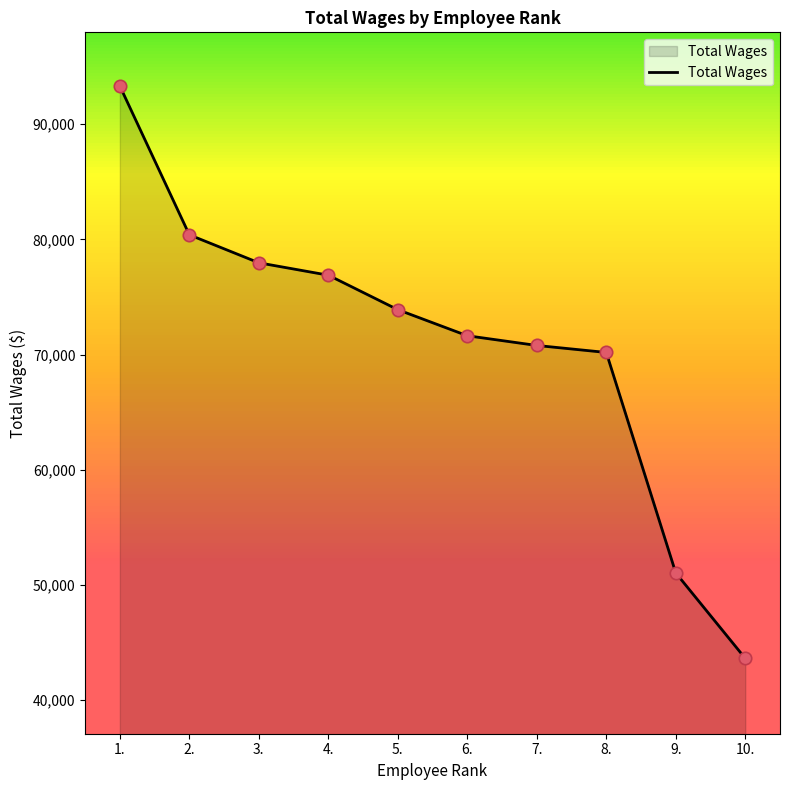

What is the ratio of the value at 1. to the value at 6.?

1.3